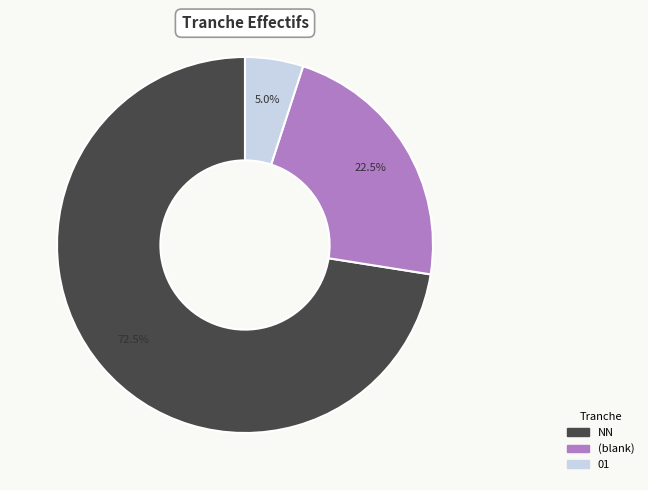

Rank the categories by value from highest to lowest.

NN, (blank), 01